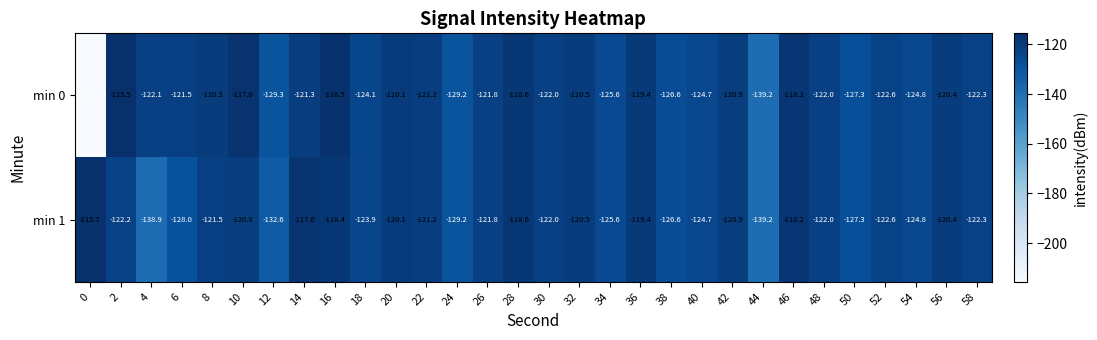

At which category is the sum across all series the highest?

16